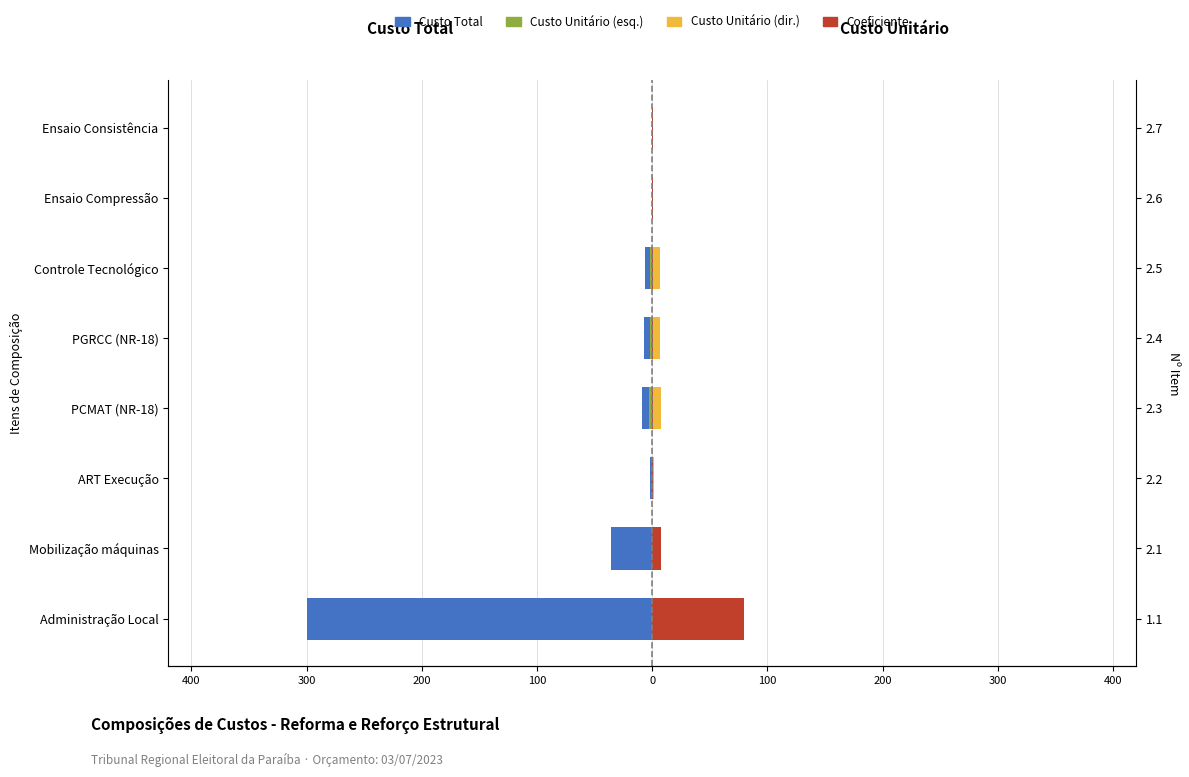

At Administração Local, list the series in order from largest to smallest.

Coeficiente, Custo Unitário (dir.), Custo Unitário (esq.), Custo Total